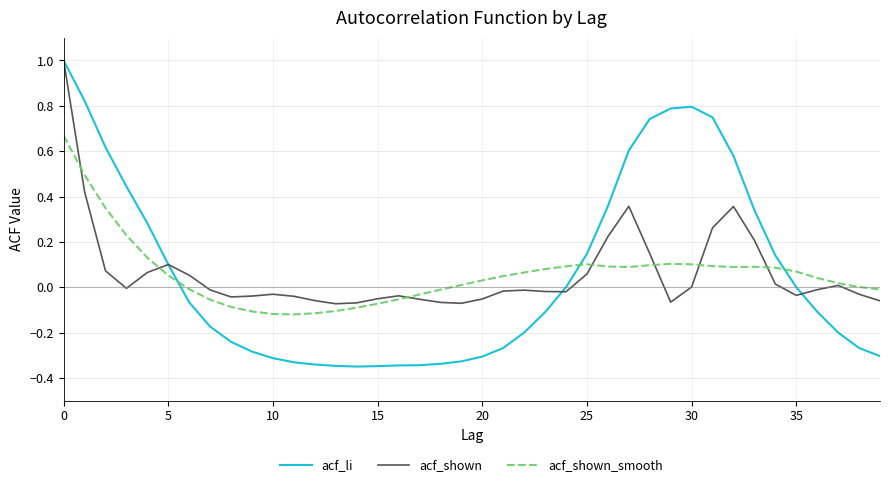

Which series has the largest range (max minus min)?

acf_li